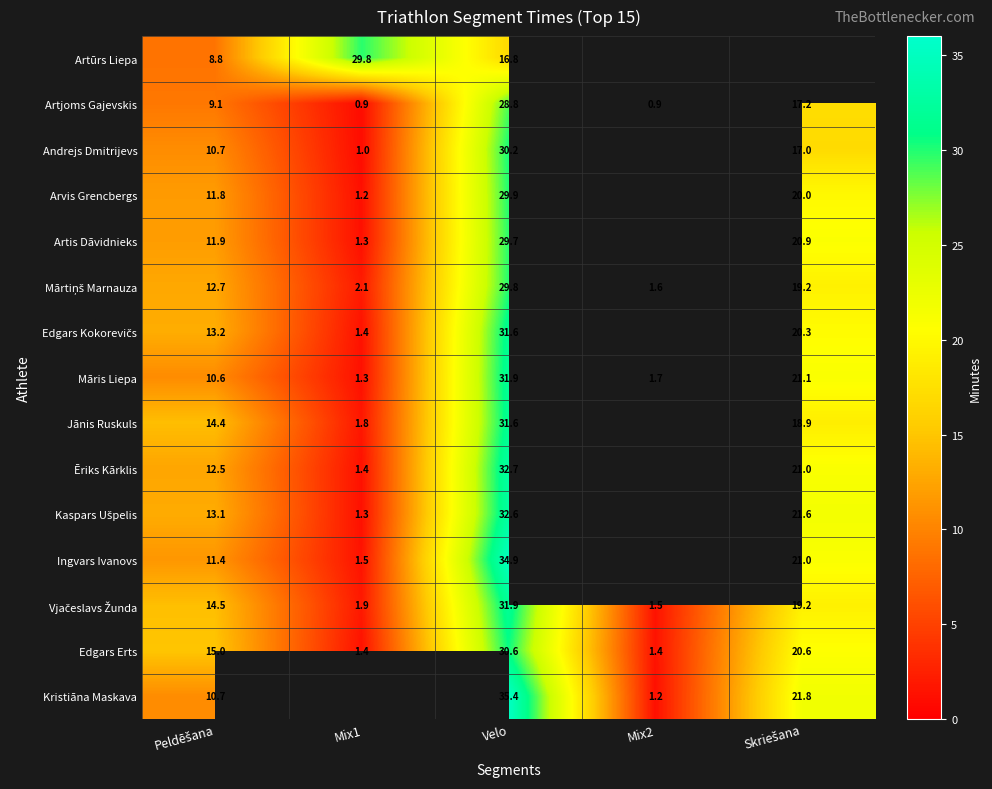

What is the sum of the Ingvars Ivanovs values at Velo and Mix1?

36.4